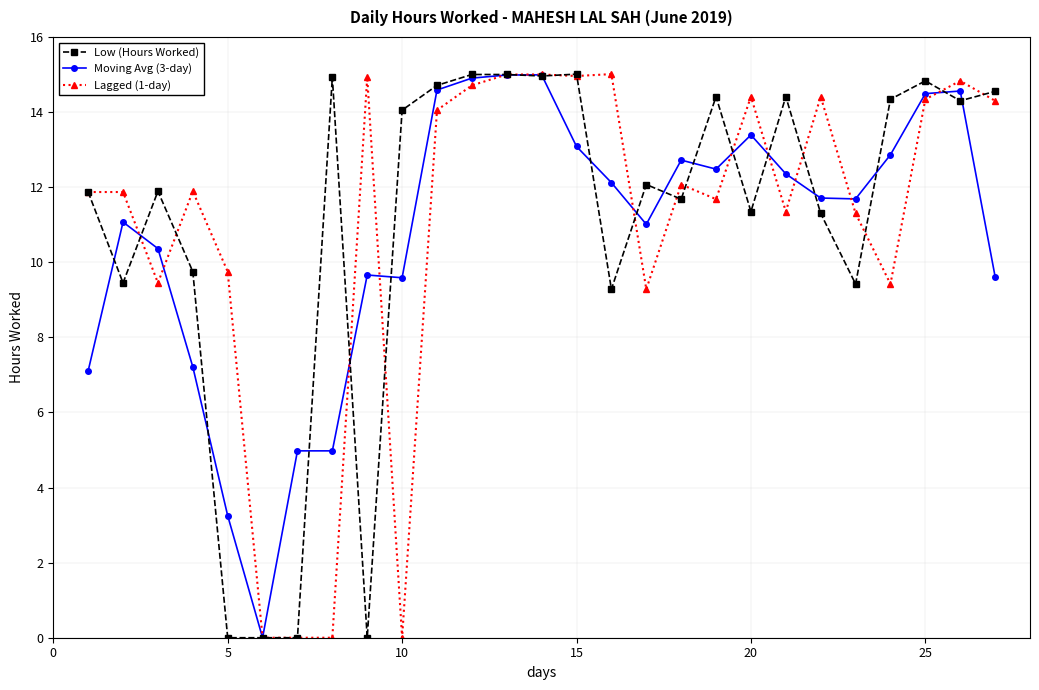

True or false: Lagged (1-day) has more than 0 interior local peaks.

True